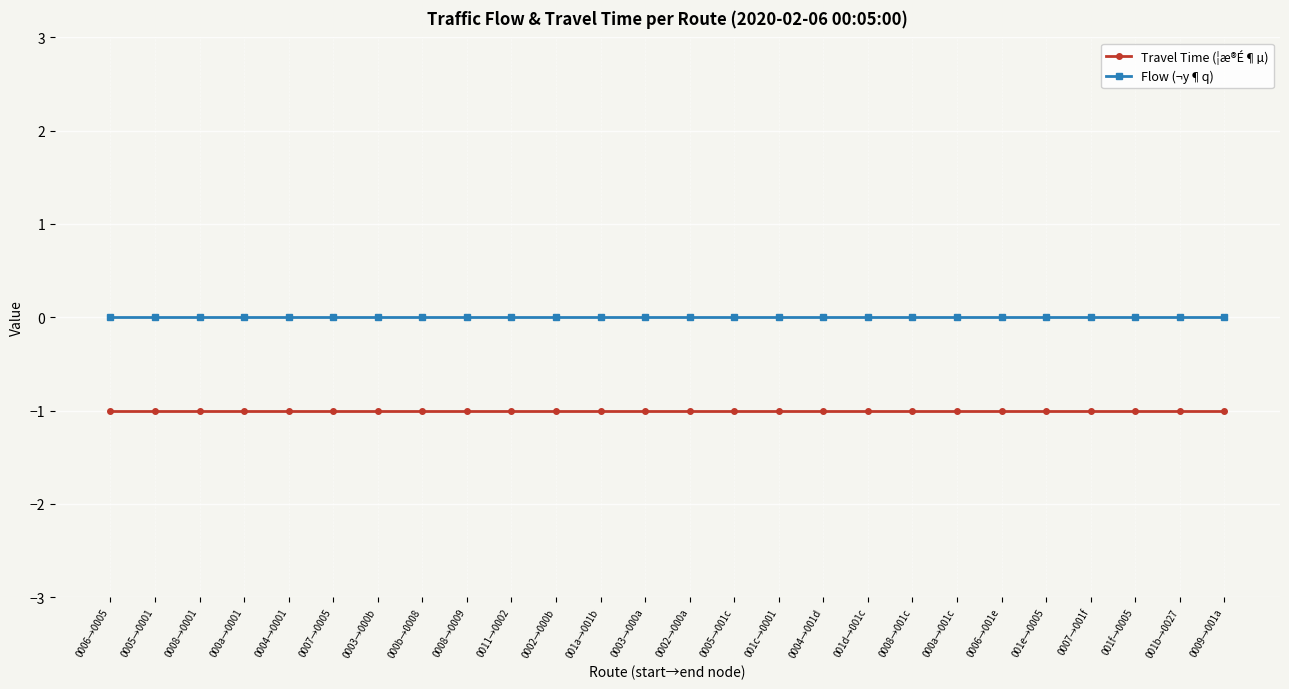

What is the minimum value shown in the chart?

-1